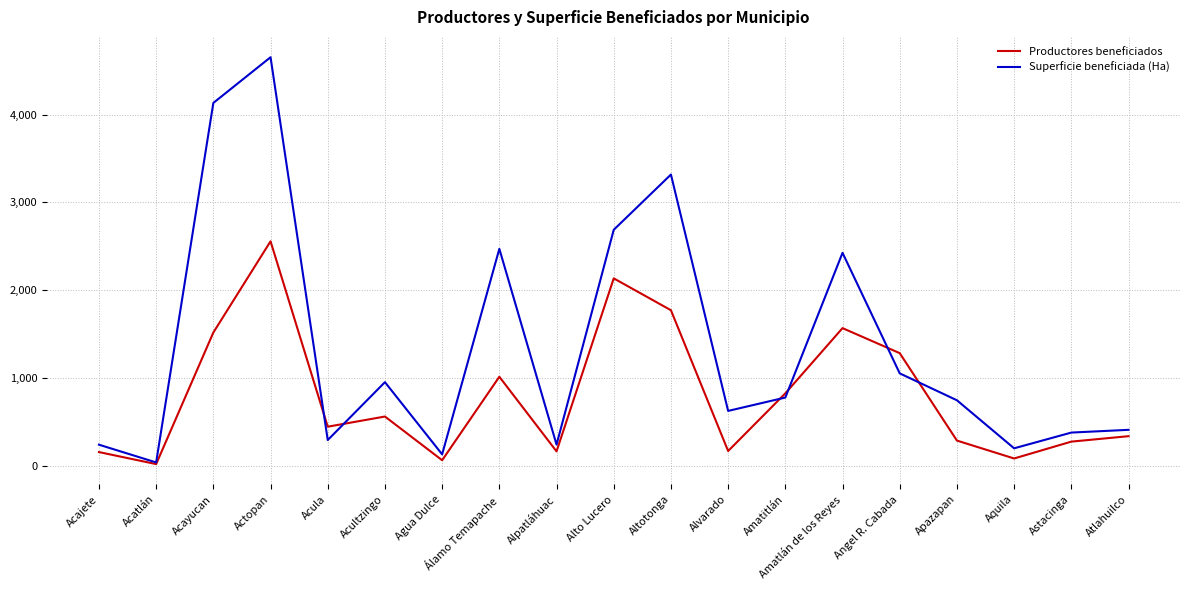

List the series in order of their peak value, highest first.

Superficie beneficiada (Ha), Productores beneficiados